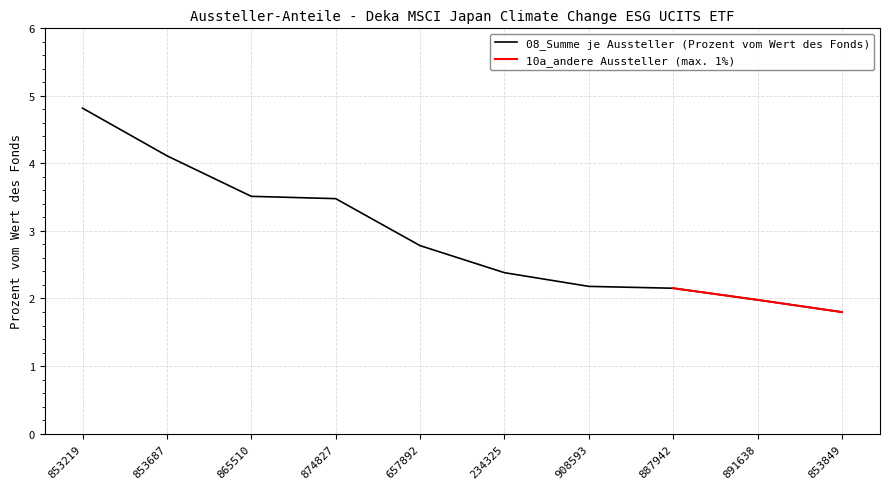

The chart shows a value of 3.5 at 865510. True or false?

True